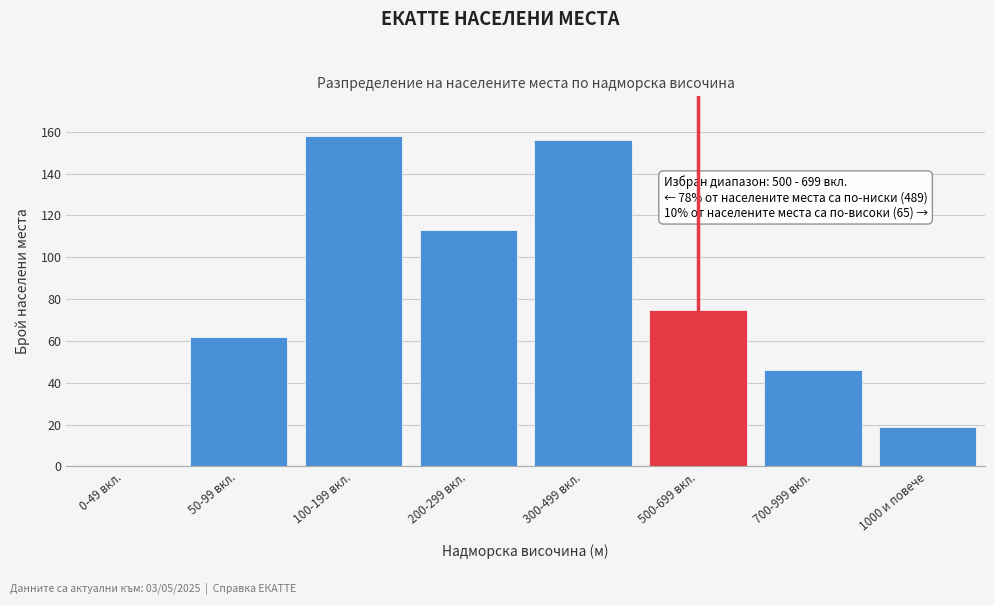

Reading left to right, transcribe all the data shown in this chart.

0-49 вкл.=0	50-99 вкл.=62	100-199 вкл.=158	200-299 вкл.=113	300-499 вкл.=156	500-699 вкл.=75	700-999 вкл.=46	1000 и повече=19